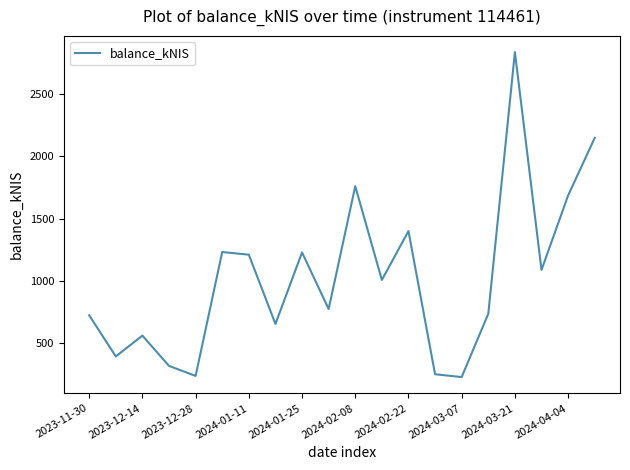

How many distinct data groups are displayed?

1